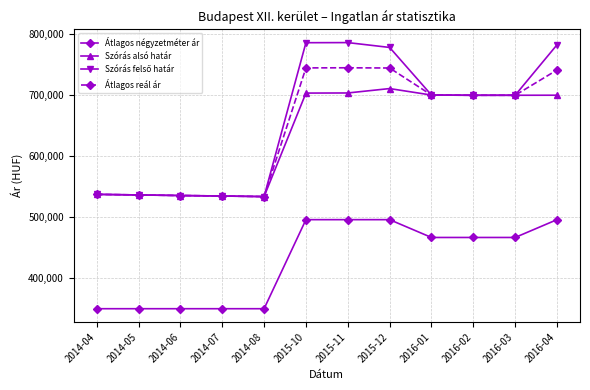

Does the chart display data point markers on the line(s)?

Yes